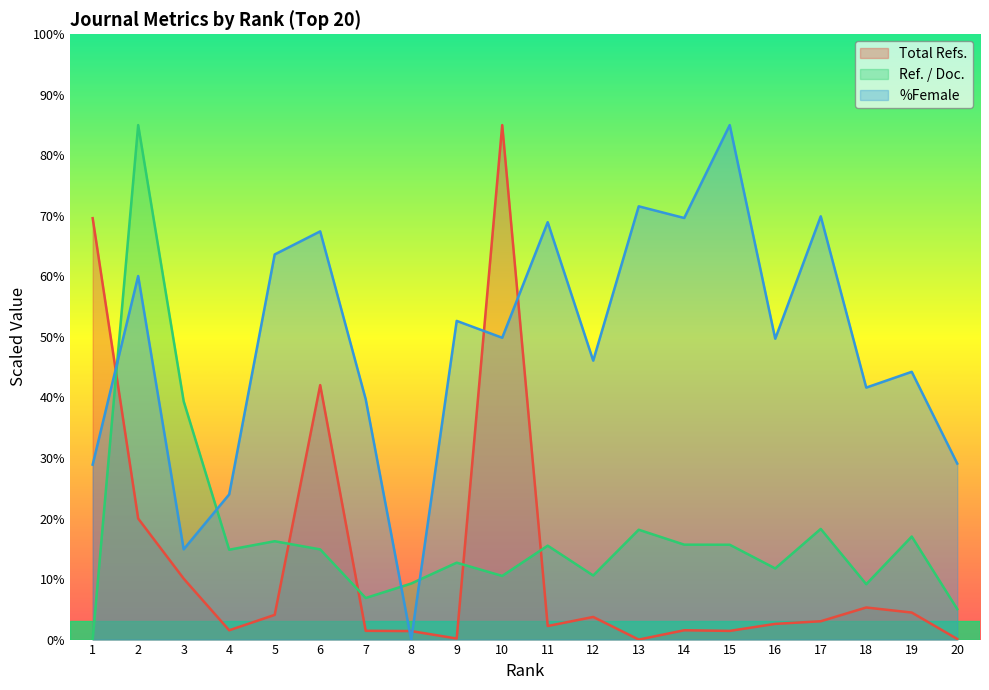

How many intersections are there between %Female and Ref. / Doc.?

4